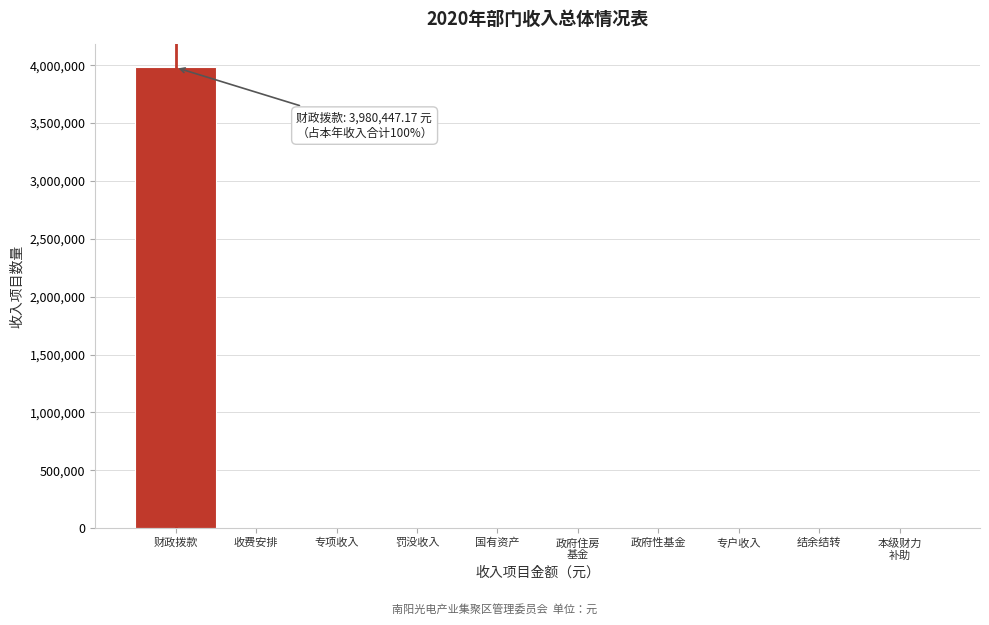

What is the greatest value displayed?

3980447.2